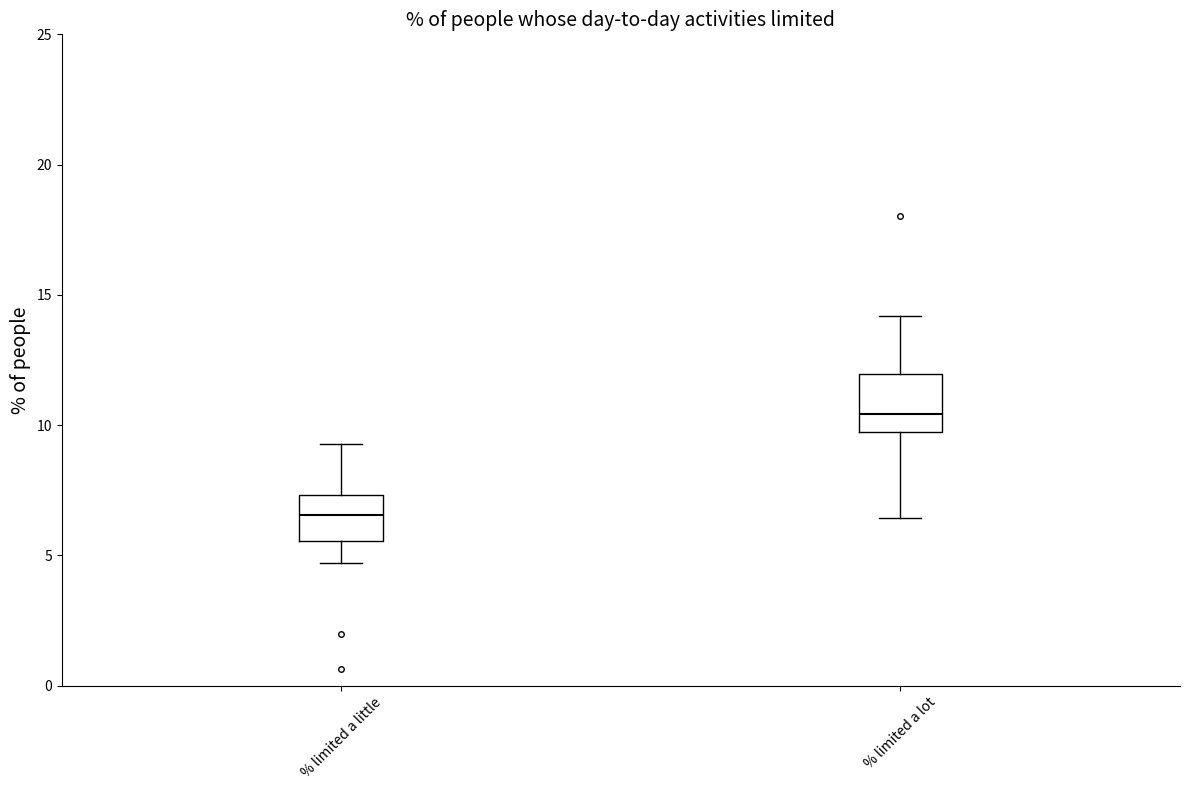

Reading left to right, transcribe this box plot: for each box, give where its median line is, the range the box spans, and where its two whiskers end, as read against the y-axis. The values are not printed on the chart, so give them approximately, as read against the axis.

% limited a little: median 6.5, box 5.5 to 7.5, whiskers 4.5 to 9.5
% limited a lot: median 10.5, box 9.5 to 12.0, whiskers 6.5 to 14.0